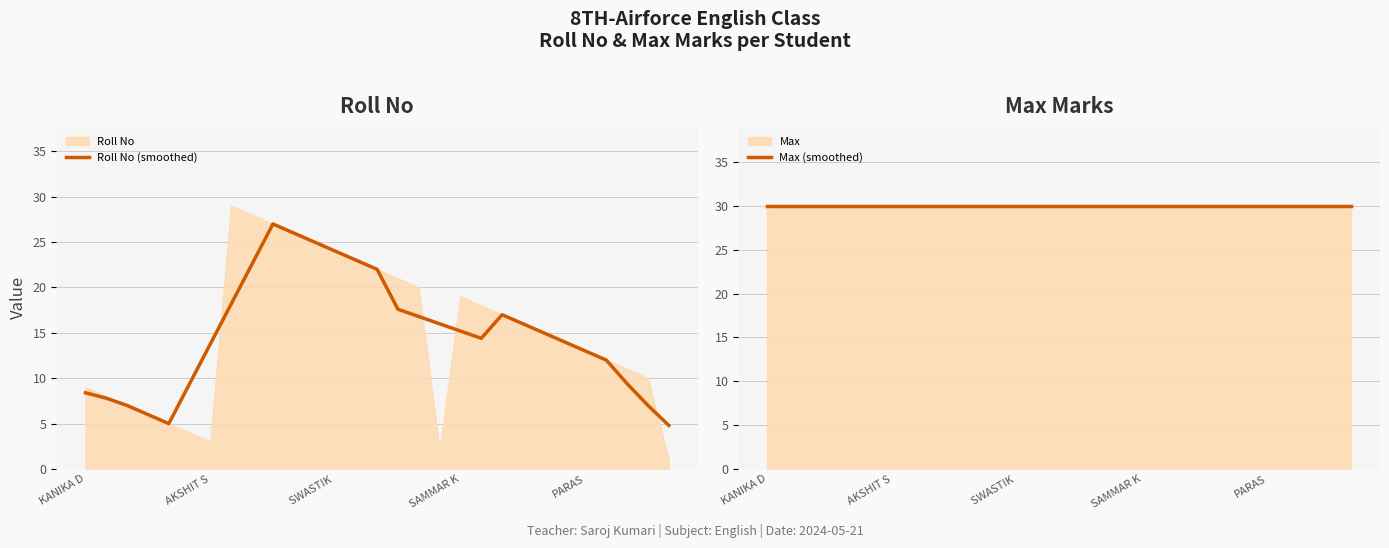

Which label corresponds to the largest value in the chart?

KANIKA D